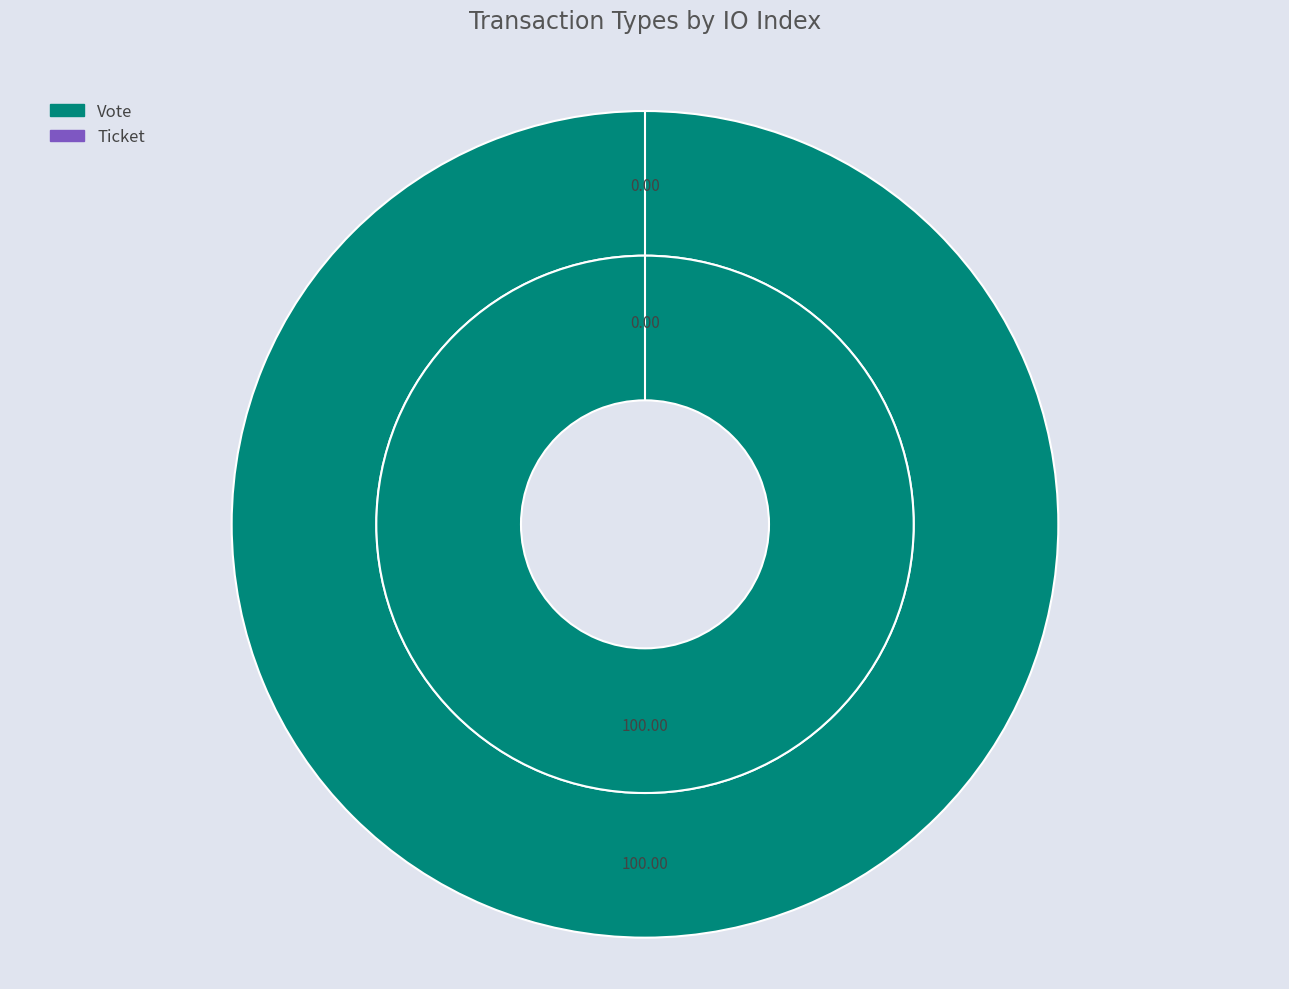

What is the change in value from Vote to Ticket?

-1